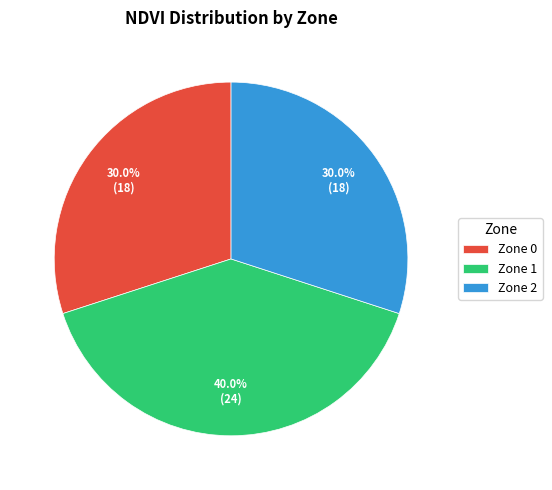

What is the largest slice in the pie chart?

Zone 1